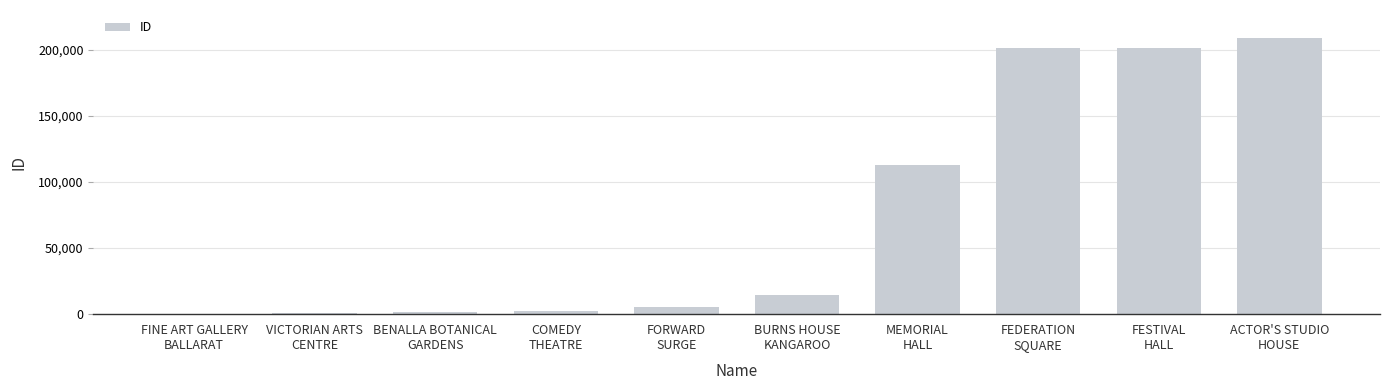

Are the bars horizontal?

No